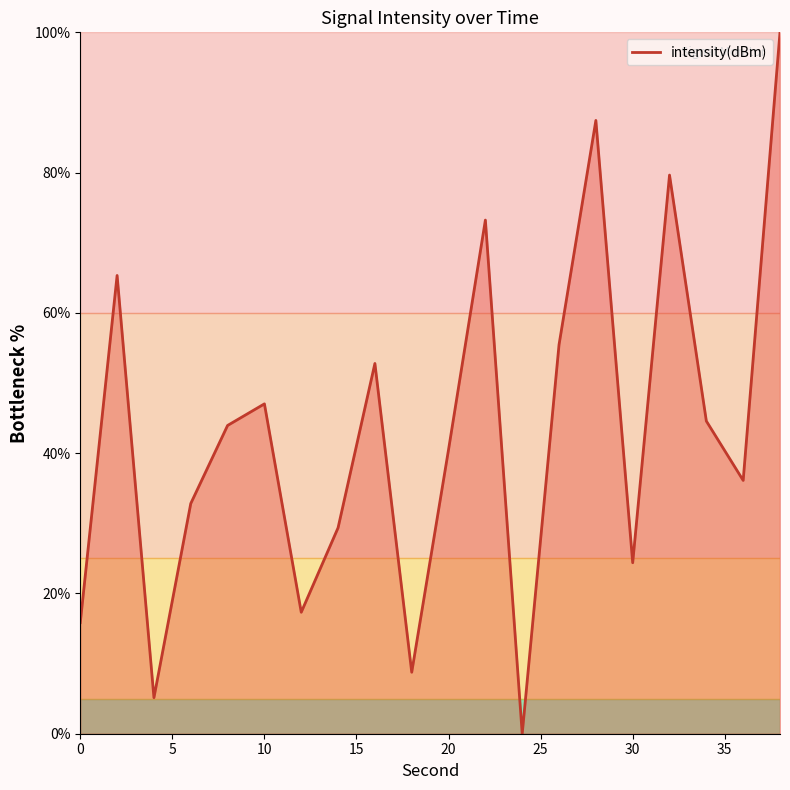

What is the difference between the maximum and minimum values?

100.0